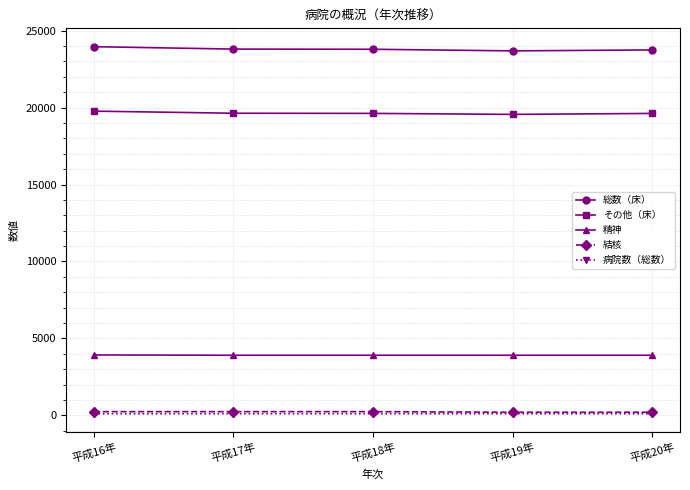

True or false: 結核 and その他（床） cross at least once.

False